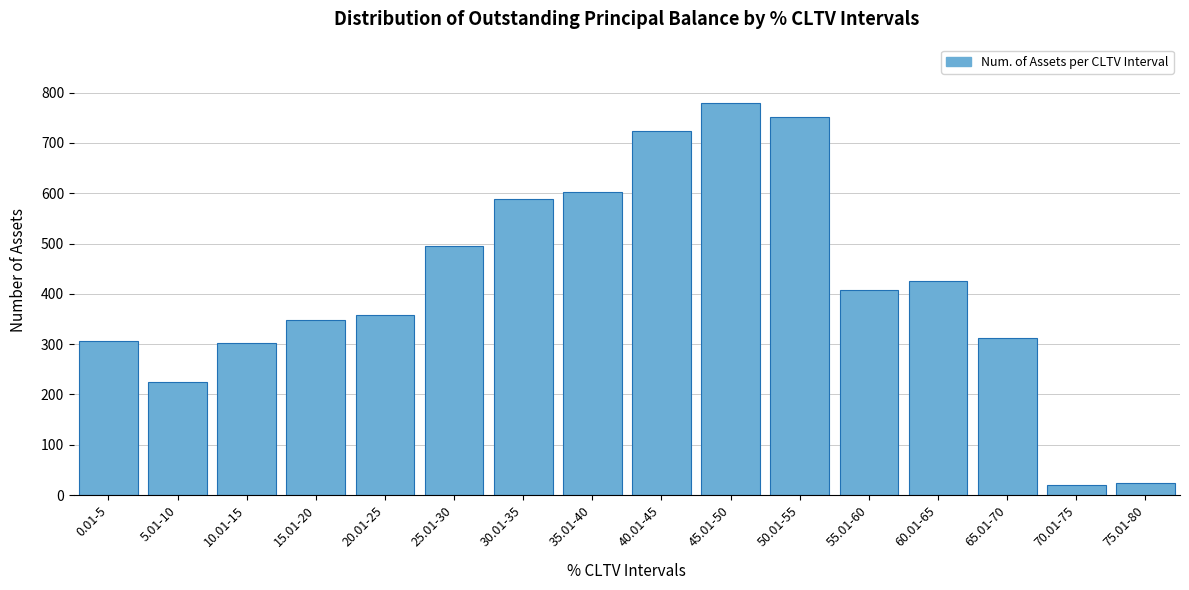

Reading right to left, what are all the values shown in this chart?

75.01-80=23	70.01-75=19	65.01-70=312	60.01-65=425	55.01-60=408	50.01-55=751	45.01-50=779	40.01-45=723	35.01-40=602	30.01-35=589	25.01-30=496	20.01-25=358	15.01-20=347	10.01-15=302	5.01-10=224	0.01-5=307